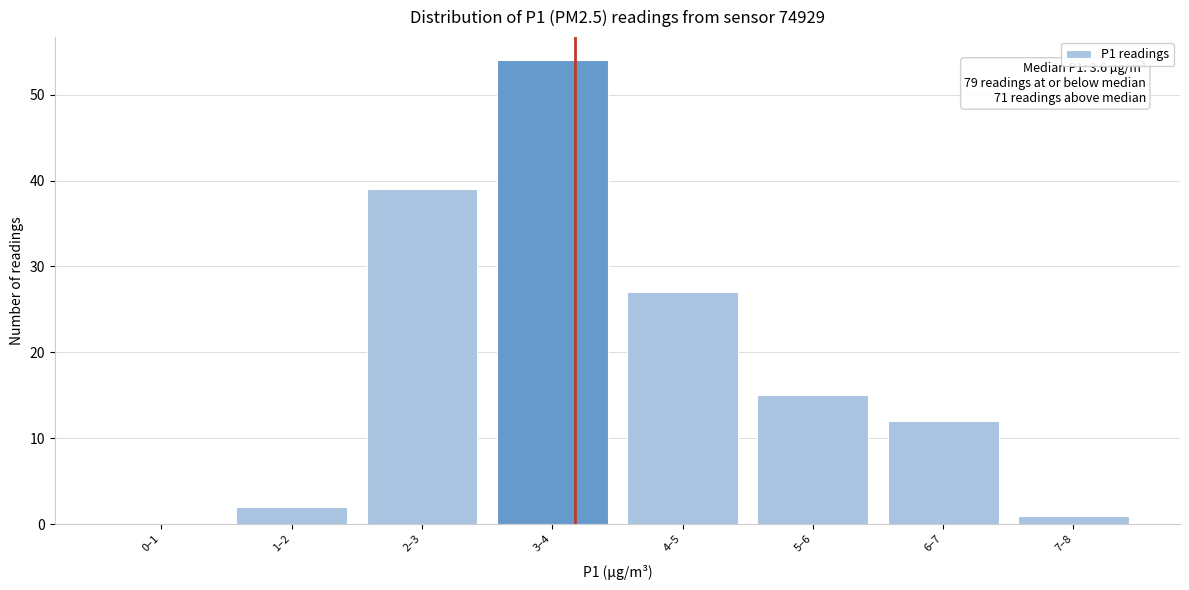

Reading left to right, extract all data points from this chart.

0–1=0	1–2=2	2–3=39	3–4=54	4–5=27	5–6=15	6–7=12	7–8=1